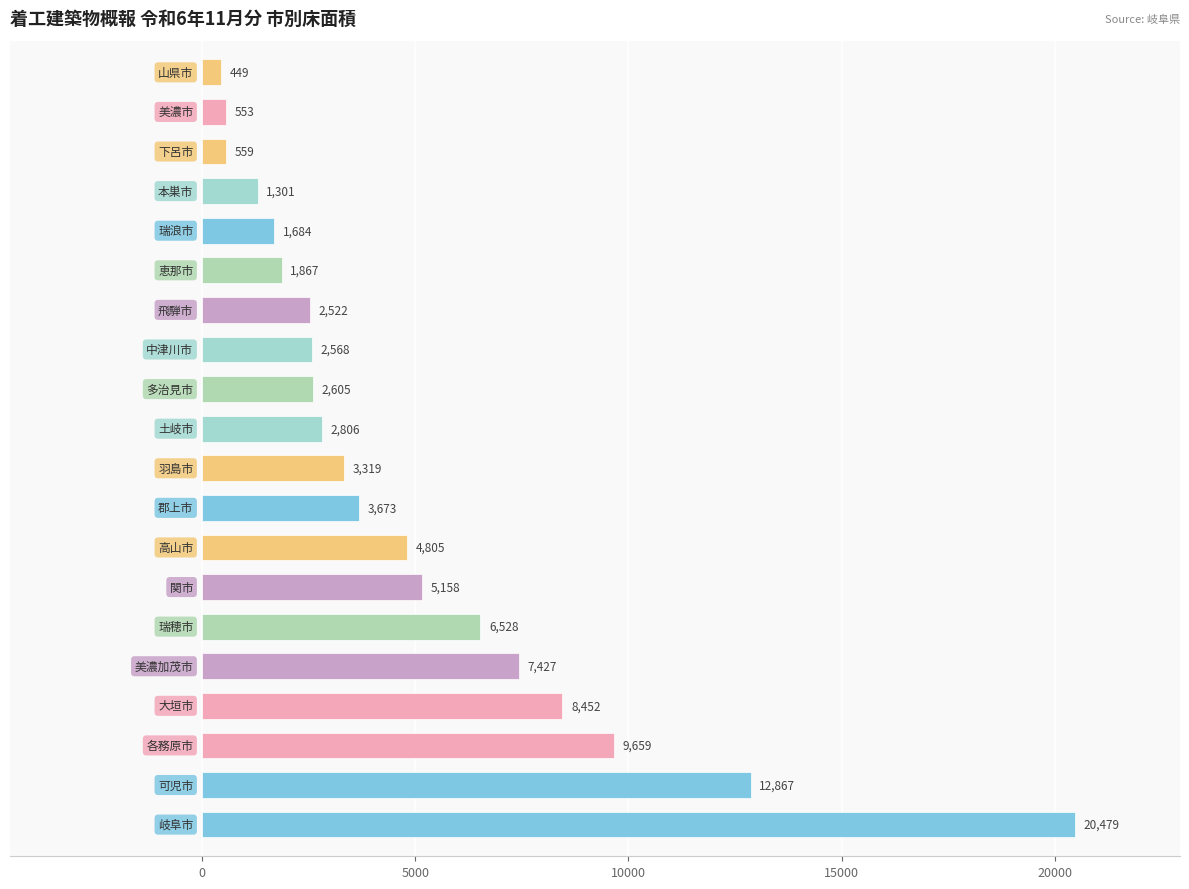

What is the sum of all values?

99281